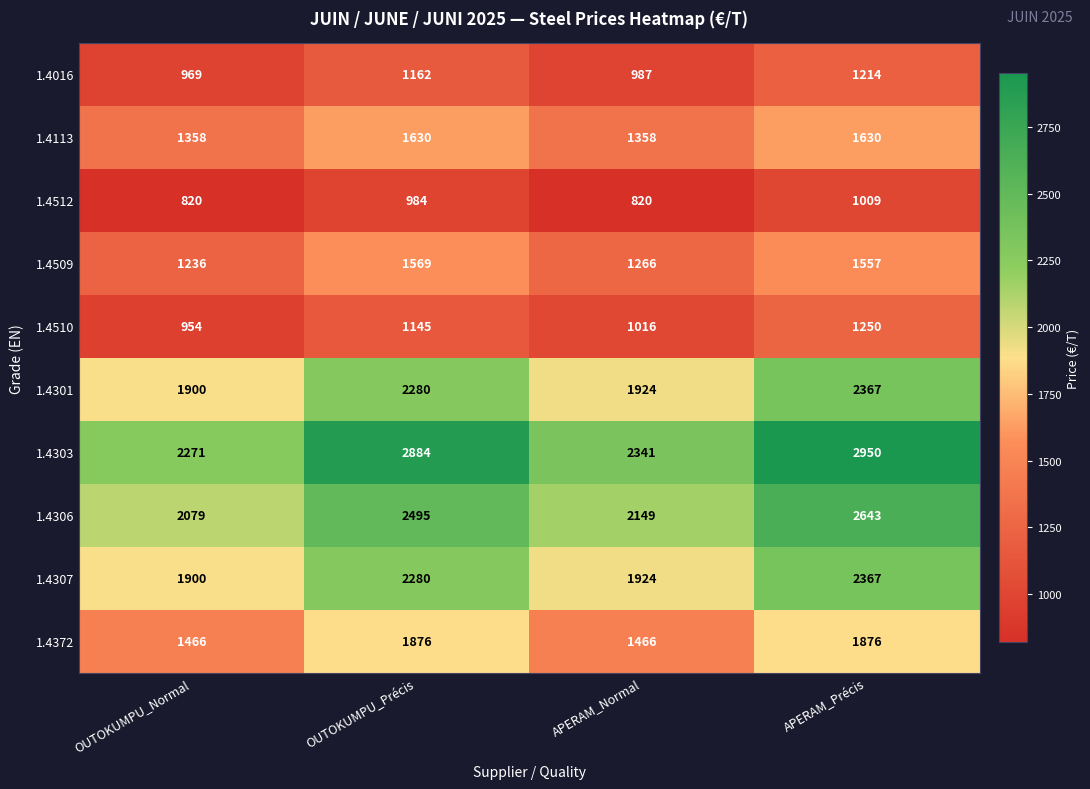

What is the smallest value displayed?

820